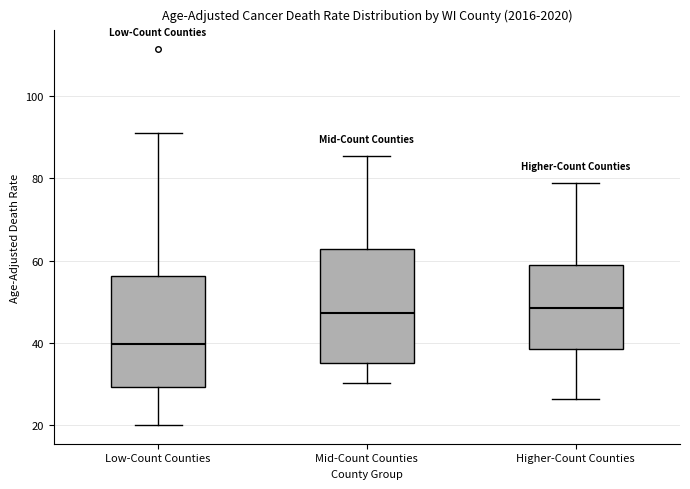

Reading left to right, read every box against the y-axis: the position of its median line, the range the box covers, and the ends of its whiskers. The values are not printed on the chart, so give them approximately, as read against the axis.

Low-Count Counties: median 40, box 30 to 56, whiskers 20 to 92
Mid-Count Counties: median 48, box 36 to 62, whiskers 30 to 86
Higher-Count Counties: median 48, box 38 to 58, whiskers 26 to 78